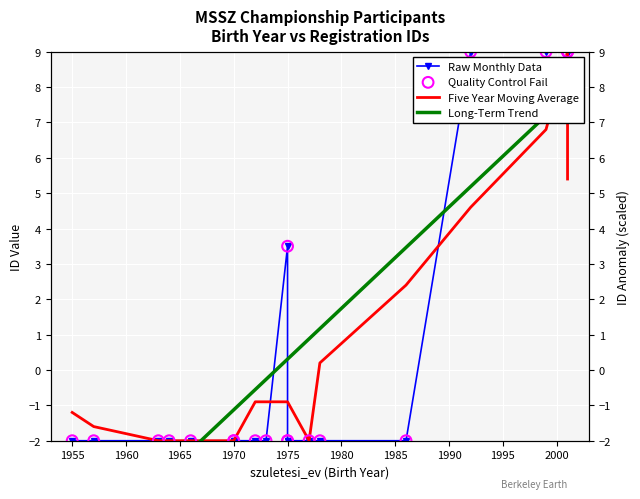

Which series has the largest Y range (max minus min)?

Long-Term Trend